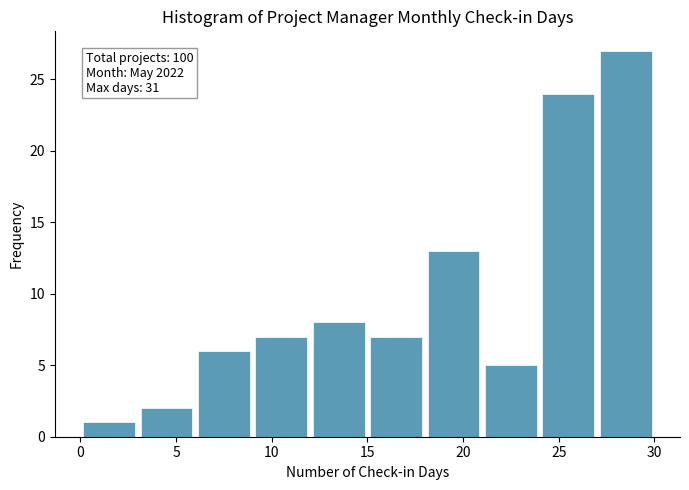

Over which range of the x-axis is the bar tallest?

27 to 30